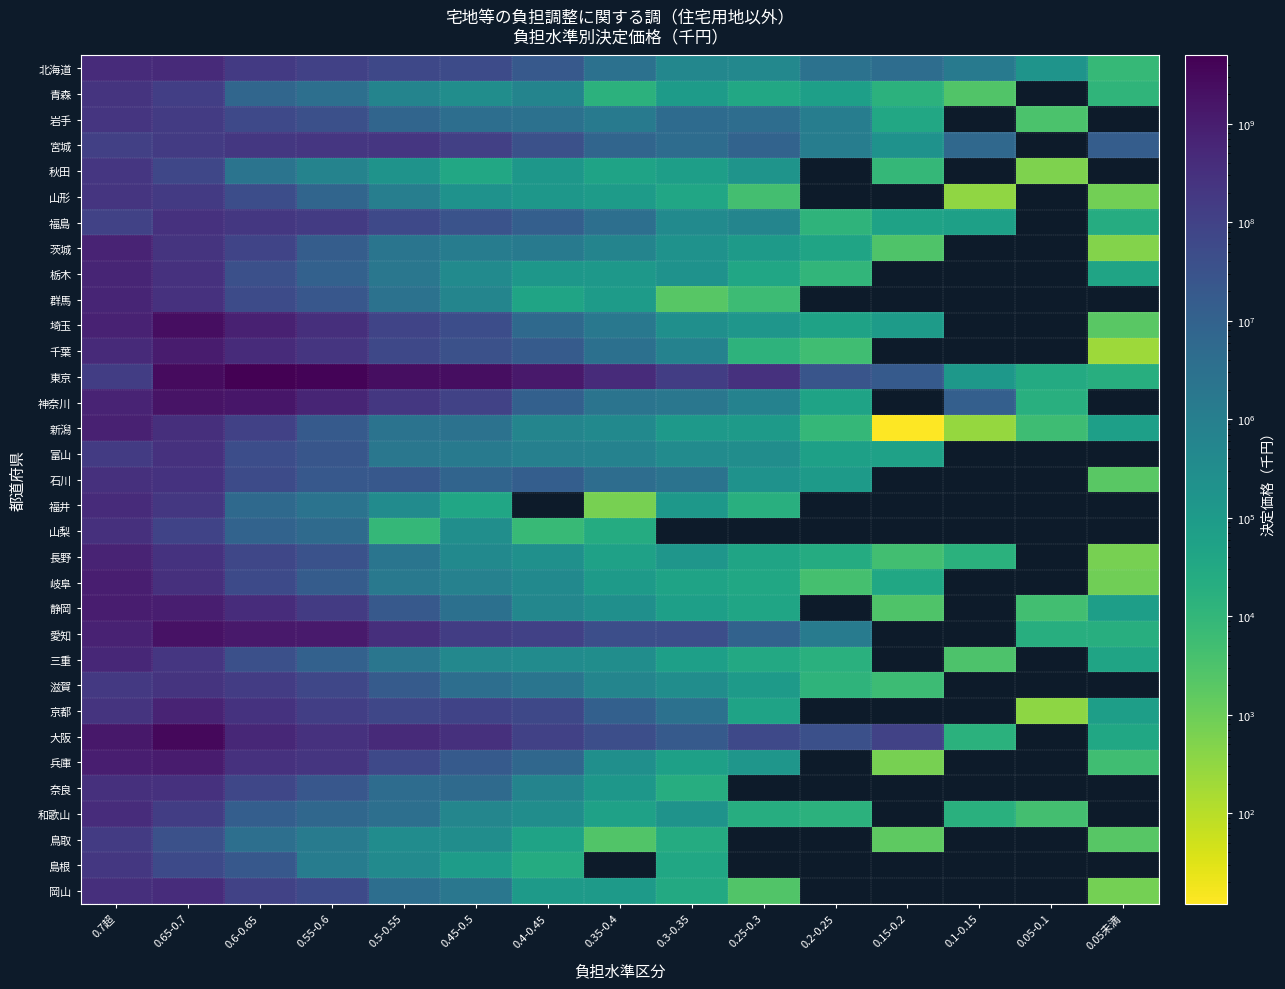

Where does the 滋賀 series first go above 17096913?

0.7超